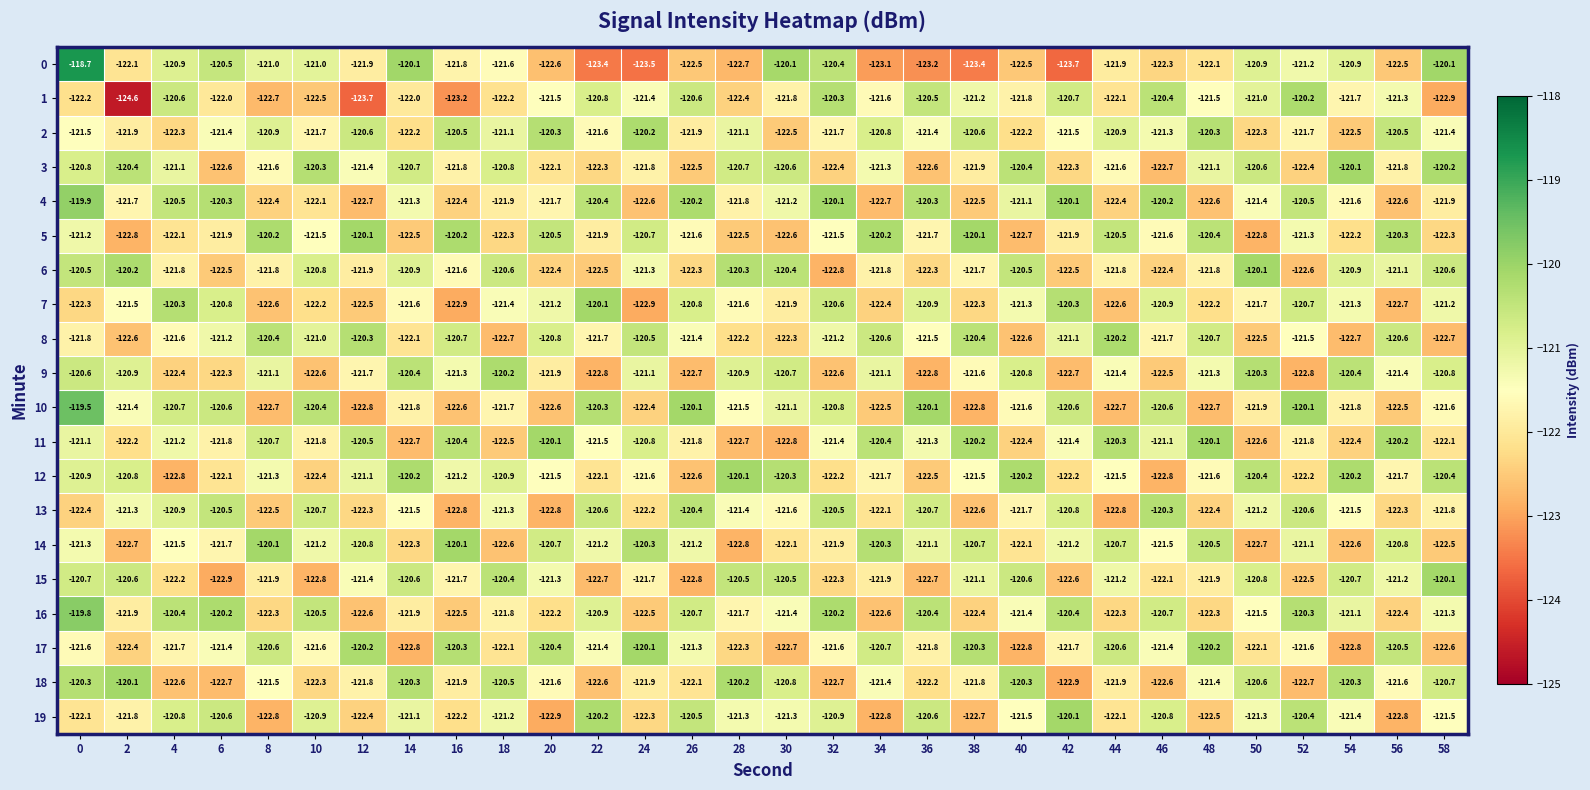

Which series has the widest spread of values?

0